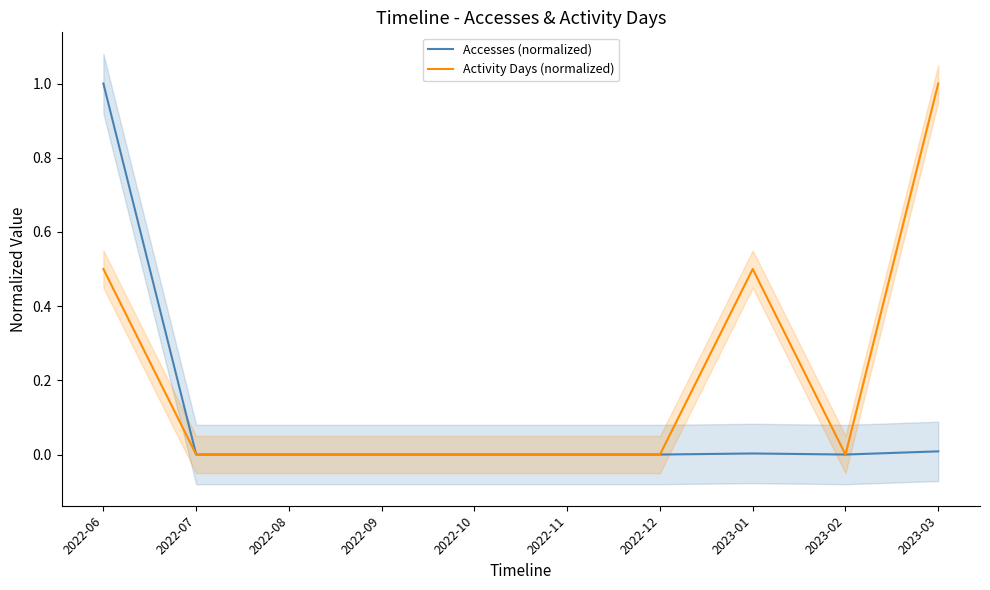

At which label is Accesses (normalized) closest to 0?

2022-07